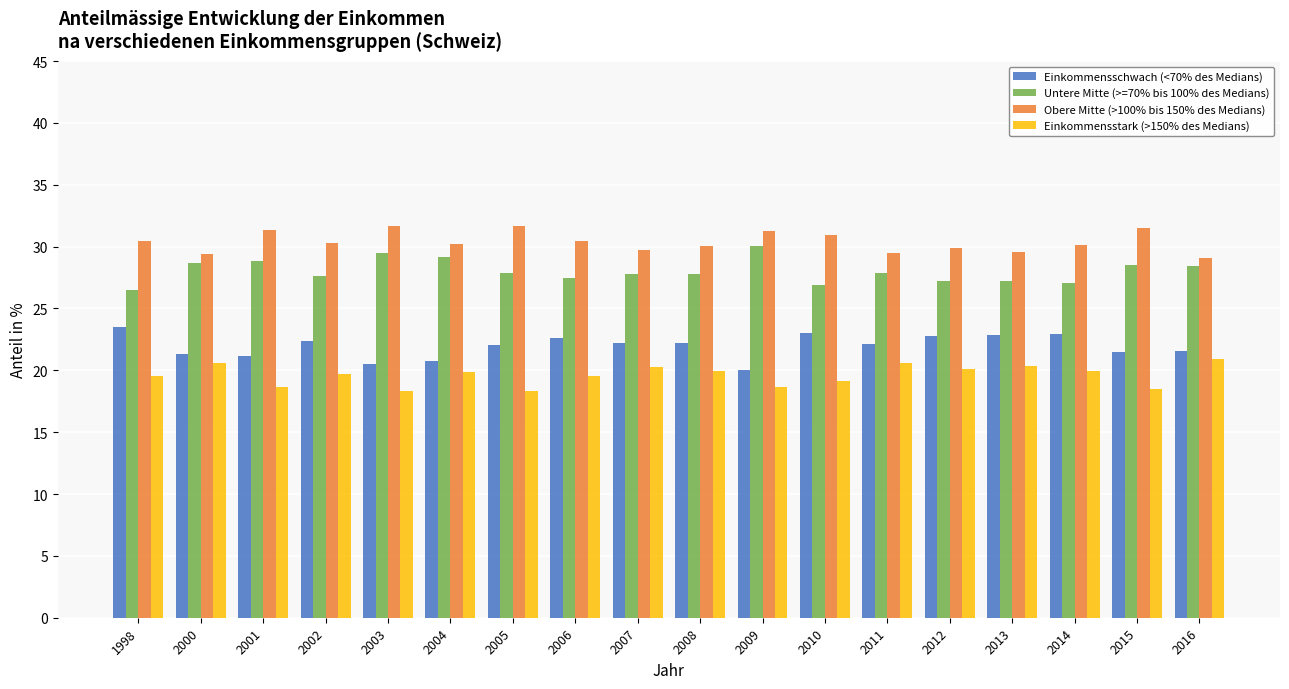

What is the difference between the maximum and minimum values in the Einkommensschwach (<70% des Medians) series?

3.5